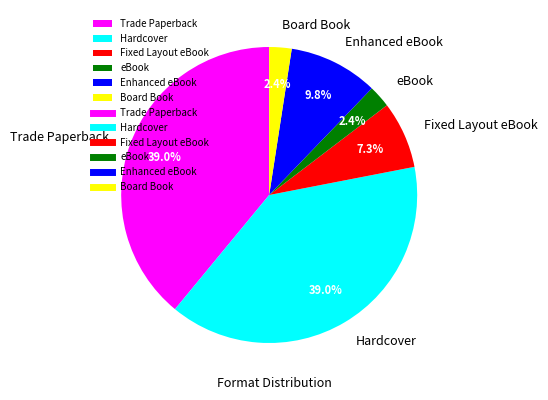

True or false: Hardcover accounts for 2% of the total.

False